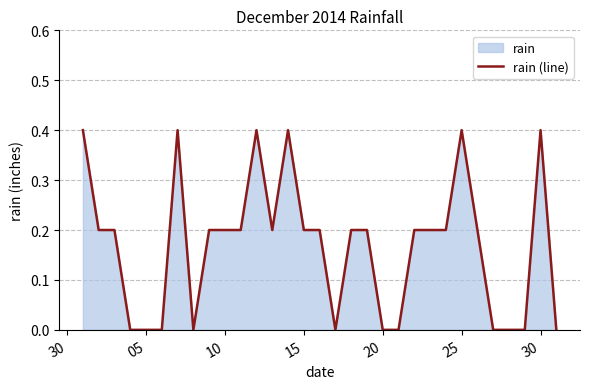

The chart shows a value of 0.4 at 30. True or false?

True